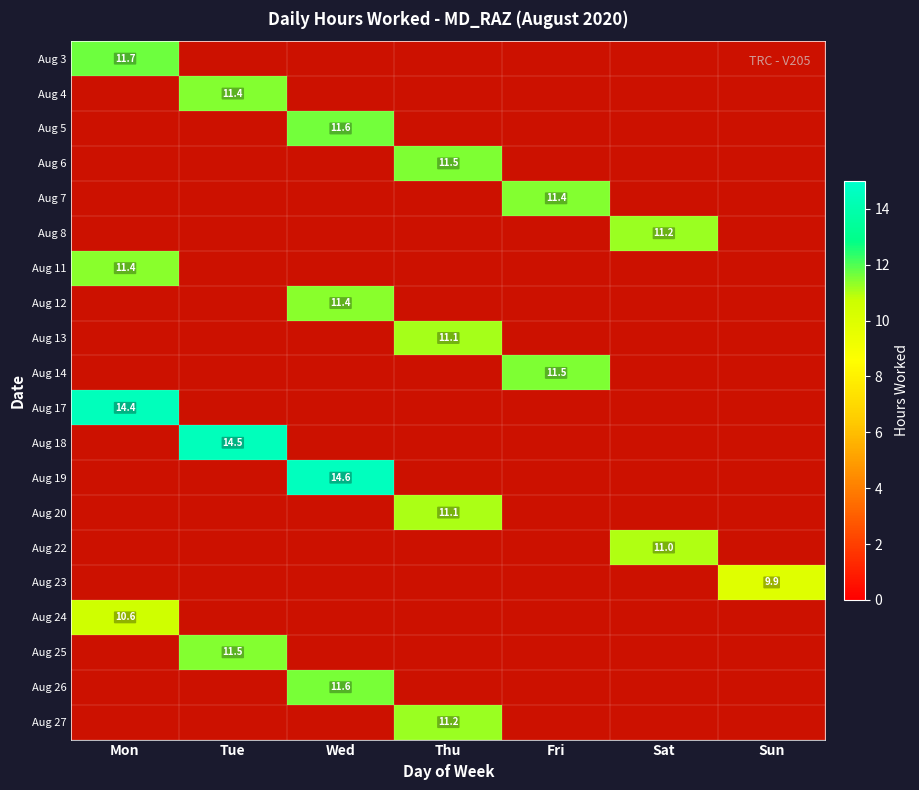

What is the total value across all series at Mon?

48.1